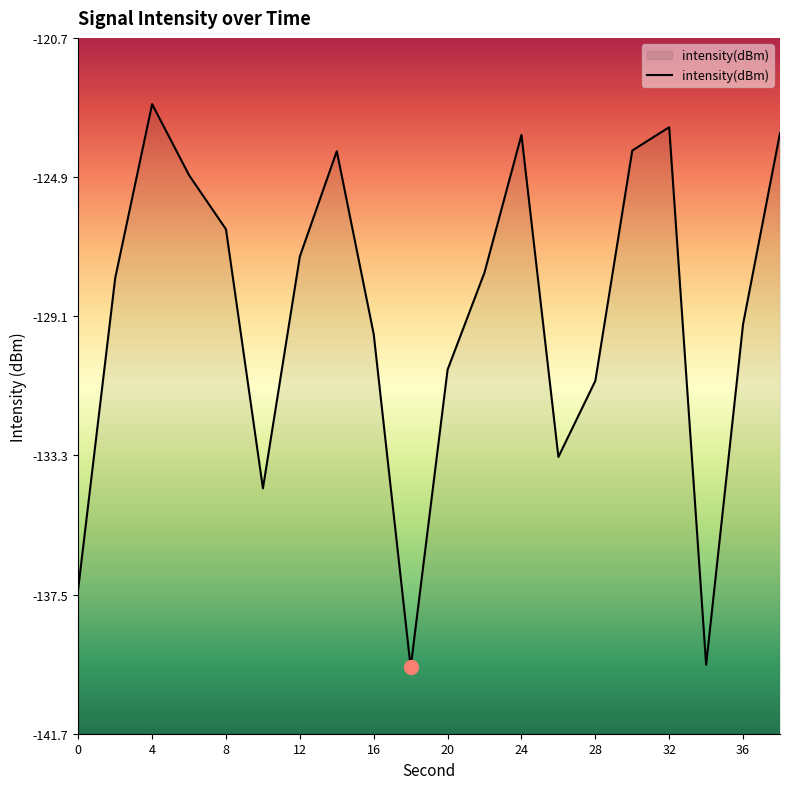

How many points are lower than both their immediate neighbors (excluding endpoints)?

4